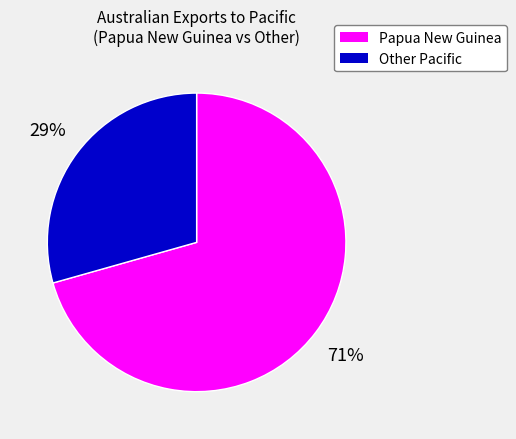

Does Other Pacific account for over 50% of the chart?

No